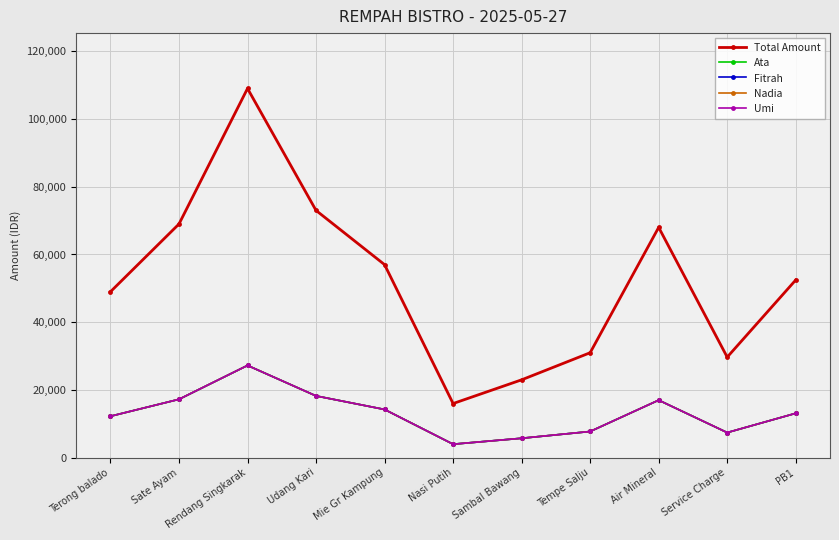

At Tempe Salju, list the series in order from smallest to largest.

Ata, Fitrah, Nadia, Umi, Total Amount